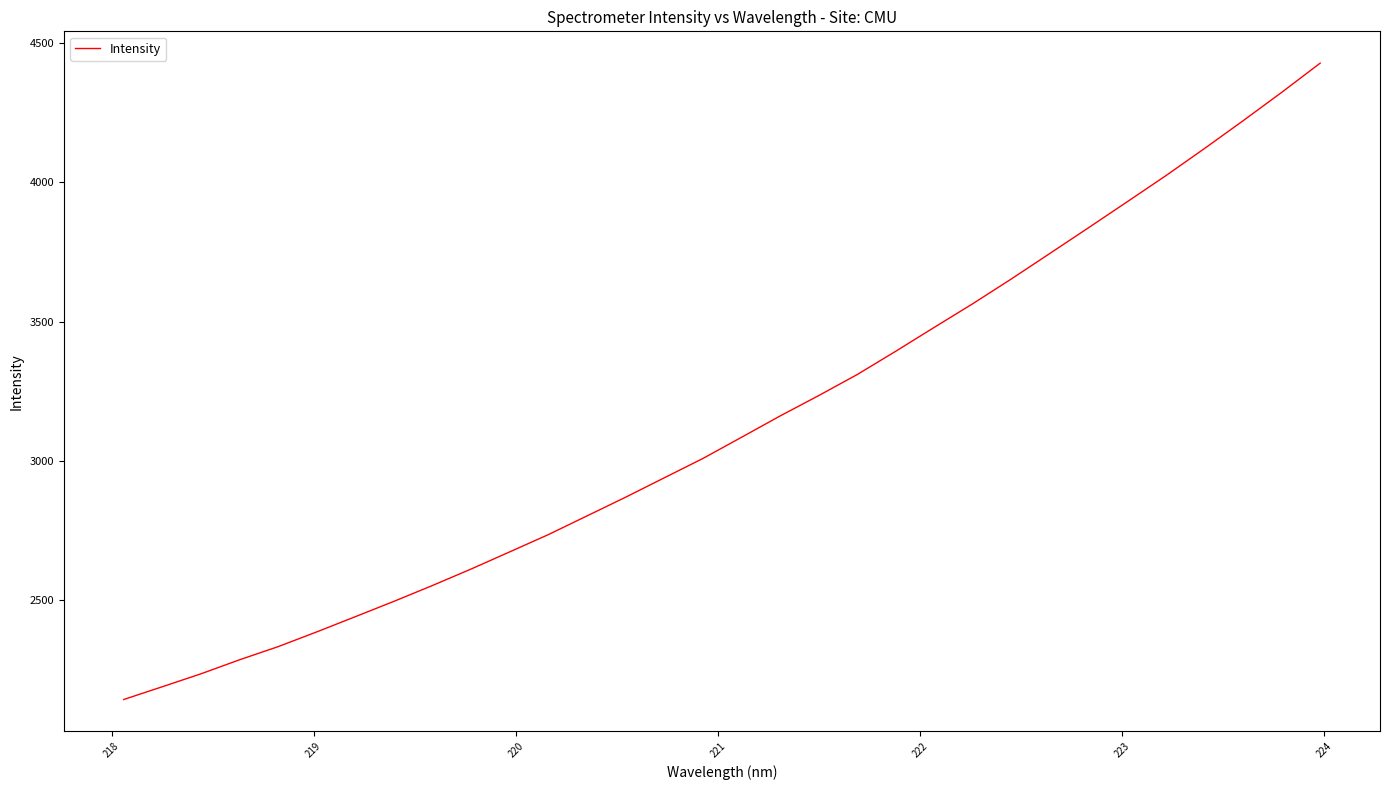

What is the minimum value shown in the chart?

2143.4